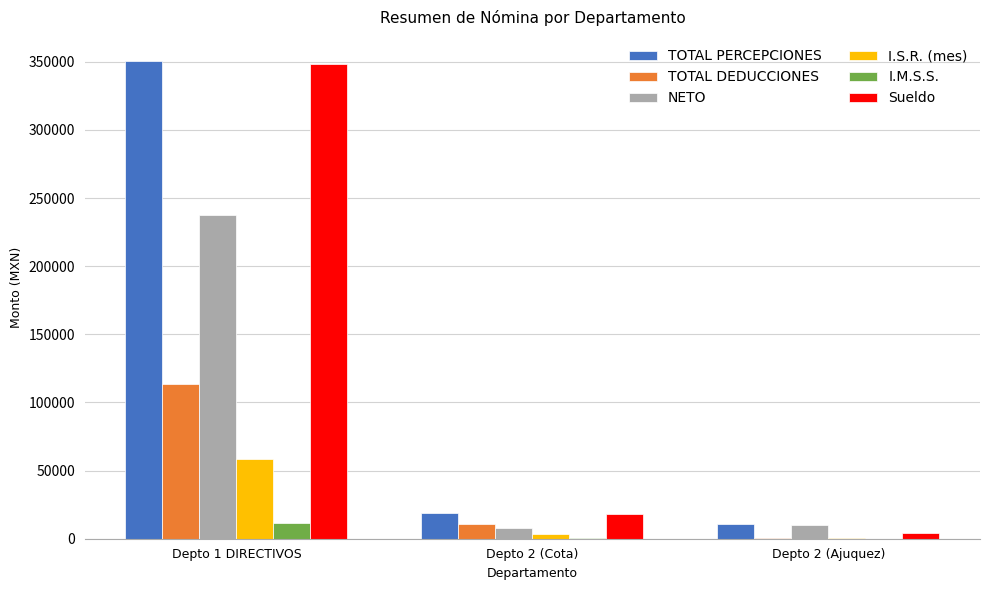

At which label does I.S.R. (mes) reach its peak?

Depto 1 DIRECTIVOS